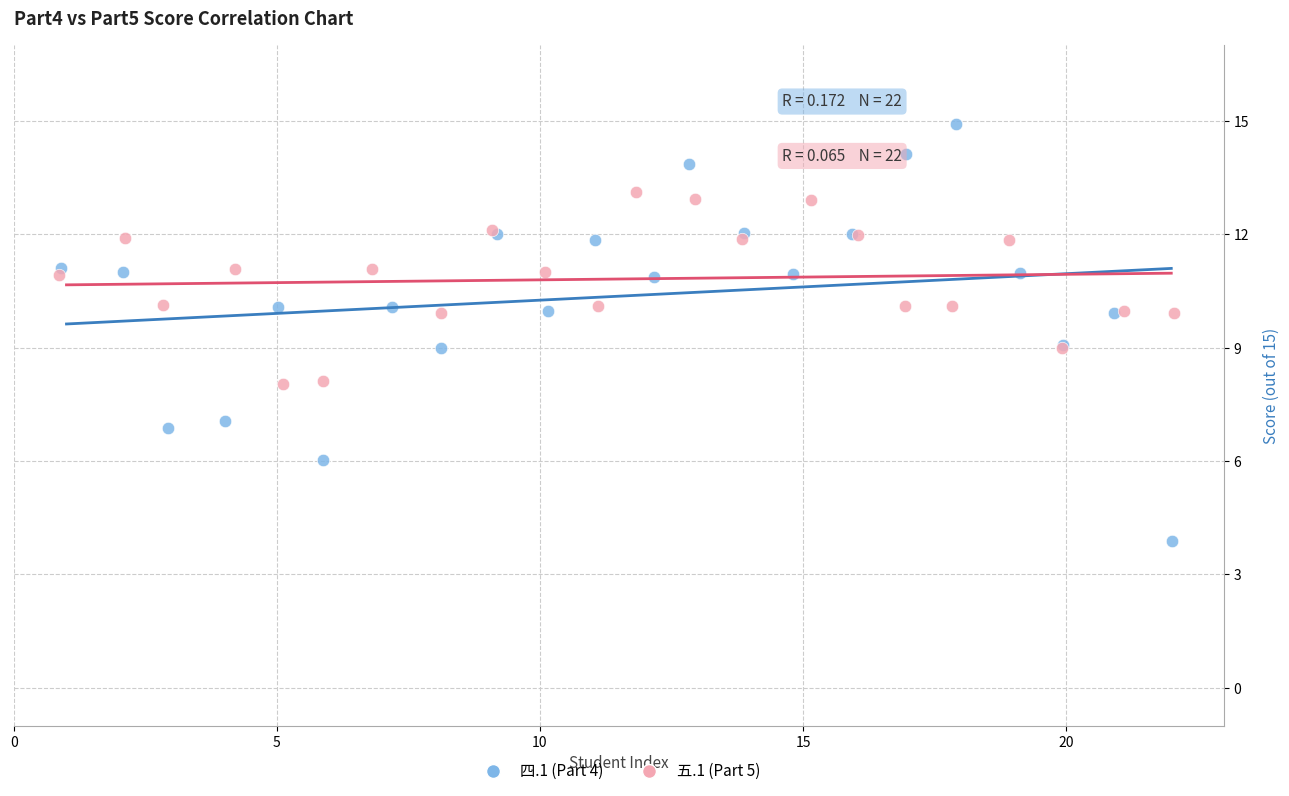

Which series reaches the minimum Y coordinate?

四.1 (Part 4)